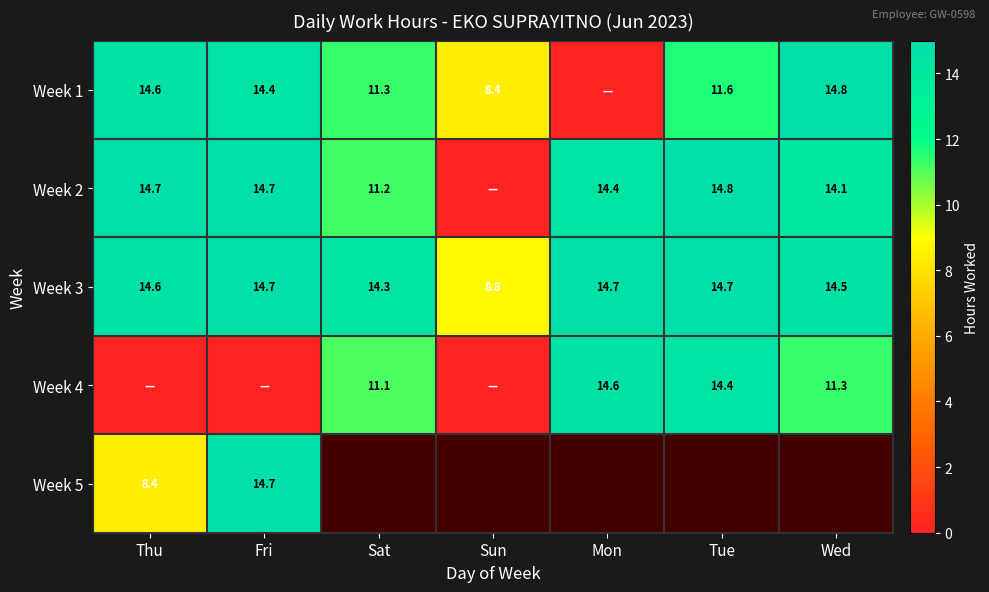

Count the number of data series in this chart.

5